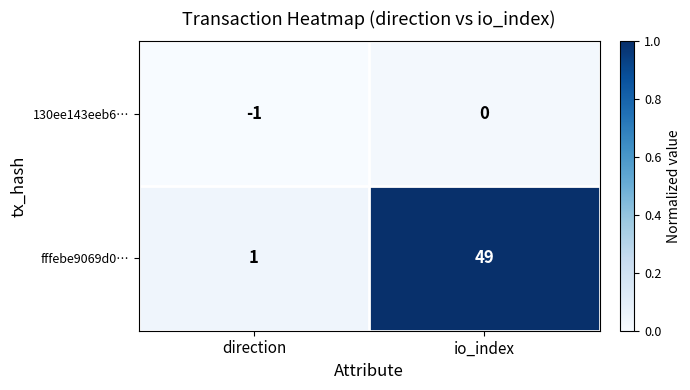

Reading left to right, transcribe all the data shown in this chart.

130ee143eeb6…: -1	0
fffebe9069d0…: 1	49